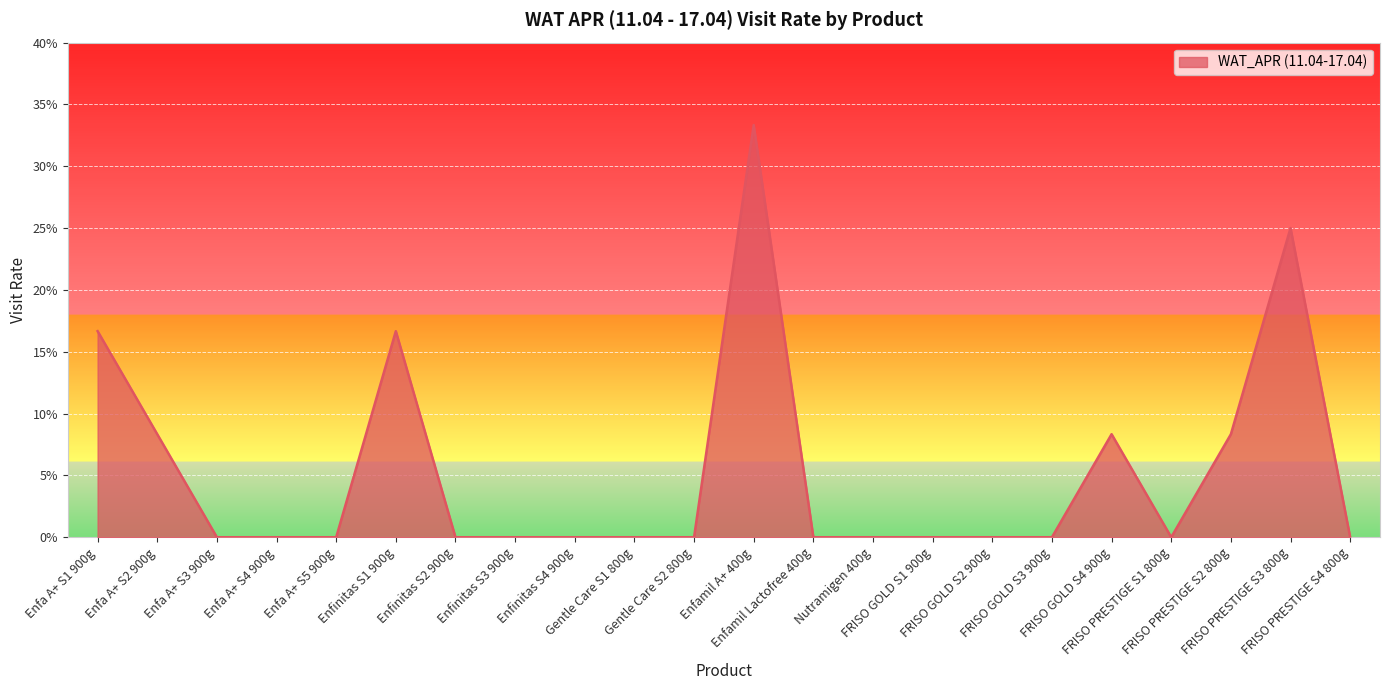

At which category does the chart reach its minimum across all series?

Enfa A+ S3 900g